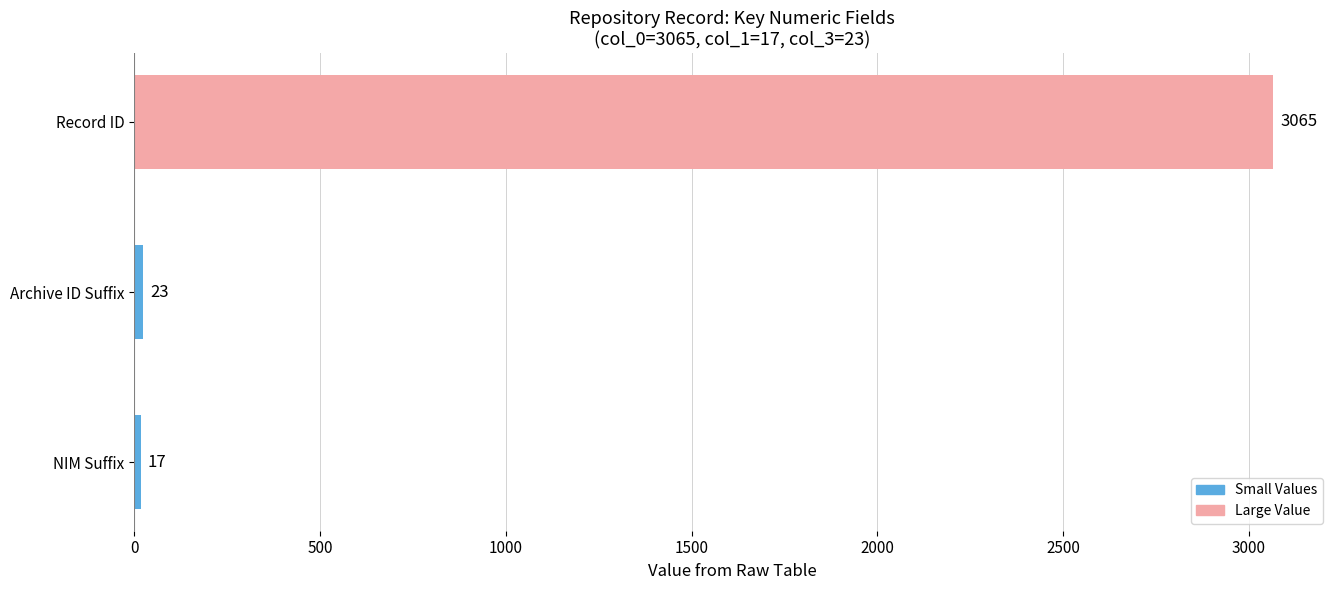

Are the bars grouped side by side (vs. stacked)?

No